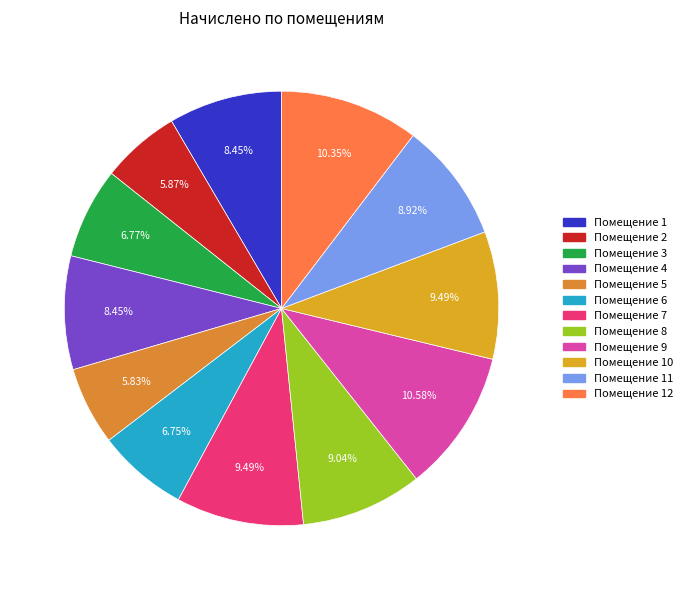

What is the largest slice in the pie chart?

9